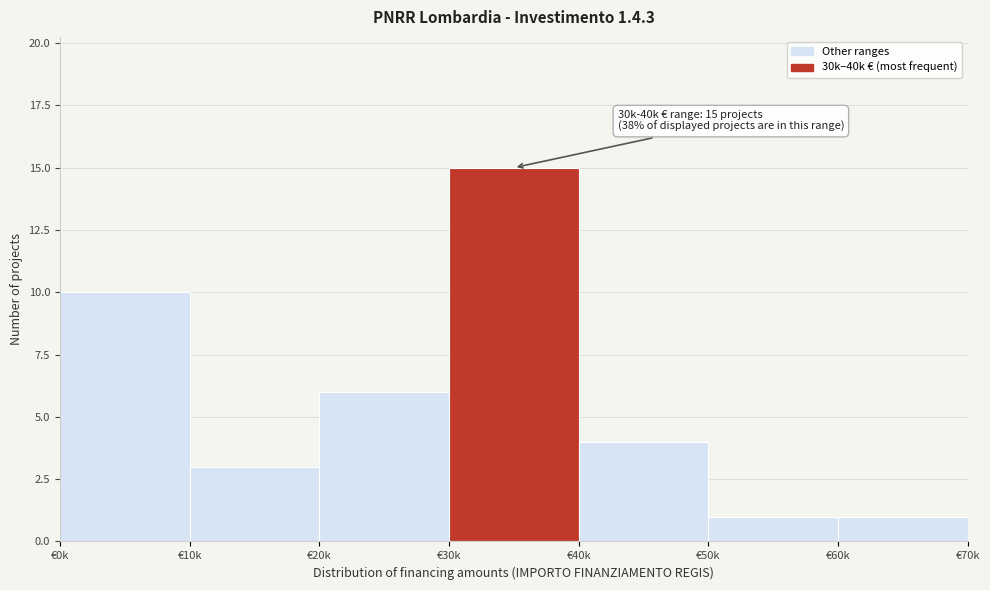

Reading left to right, list all the values displayed in this chart.

10	3	6	15	4	1	1